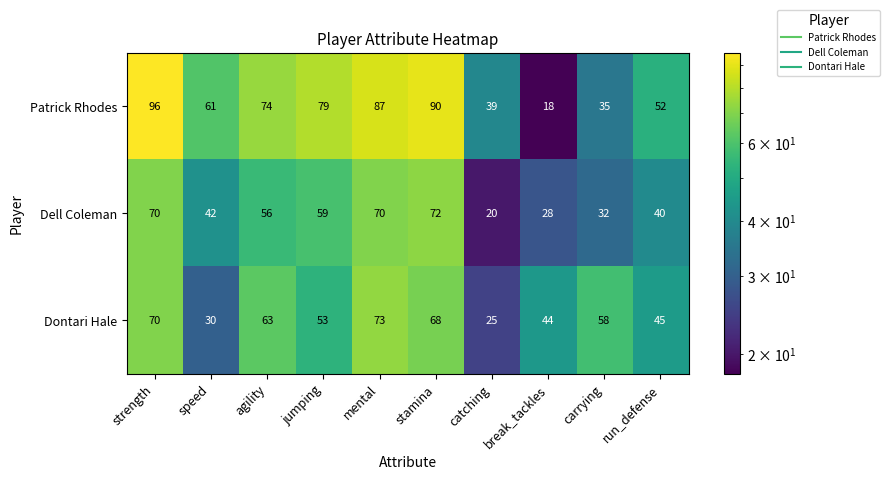

List the series in order of their peak value, highest first.

Patrick Rhodes, Dontari Hale, Dell Coleman